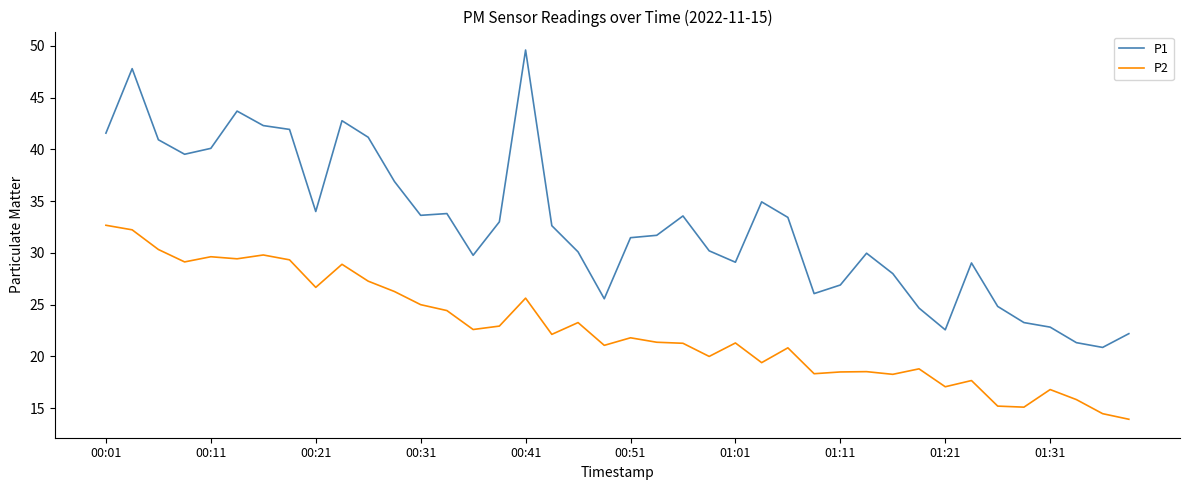

What is the difference between the maximum and minimum values in the P2 series?

18.7